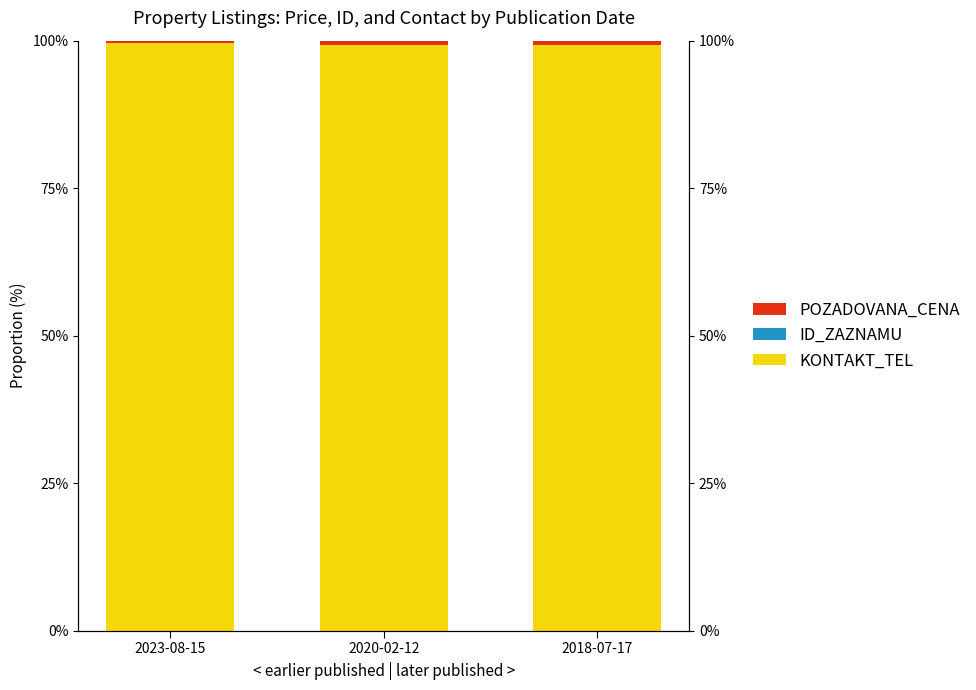

The KONTAKT_TEL series shows 99.2 at 2018-07-17. True or false?

True